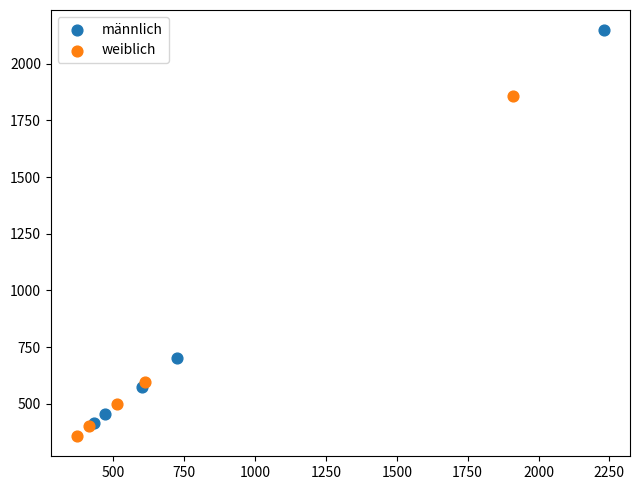

Which series contains the highest Y value?

männlich